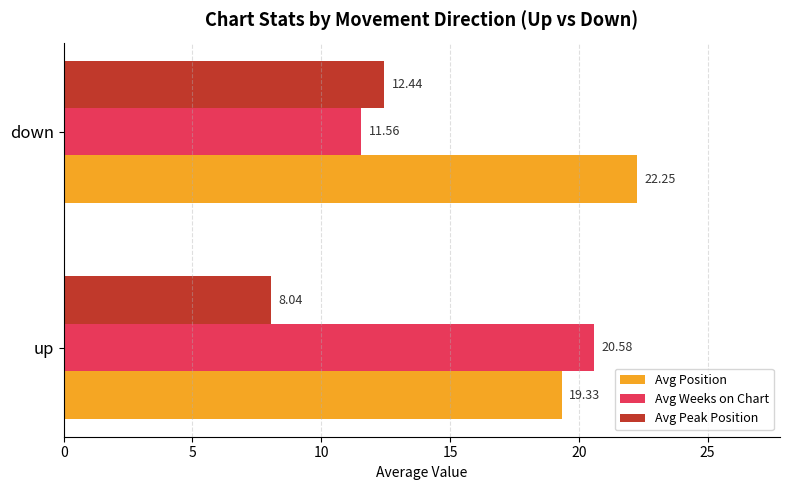

How many categories are shown in the chart?

2